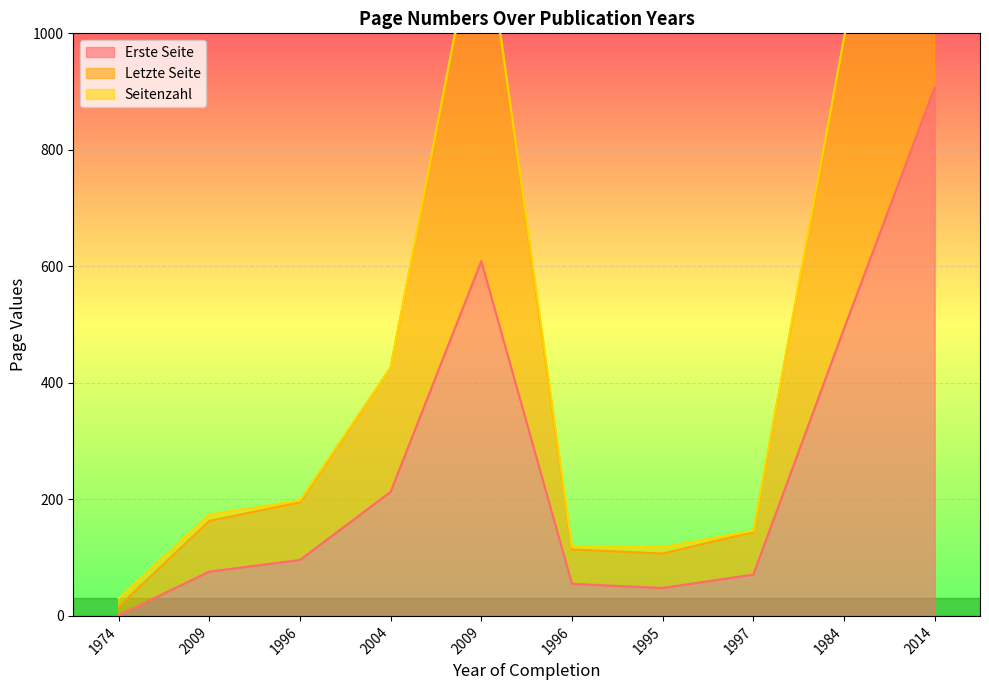

What is the sum of the Erste Seite values at 2009 and 1996?

172